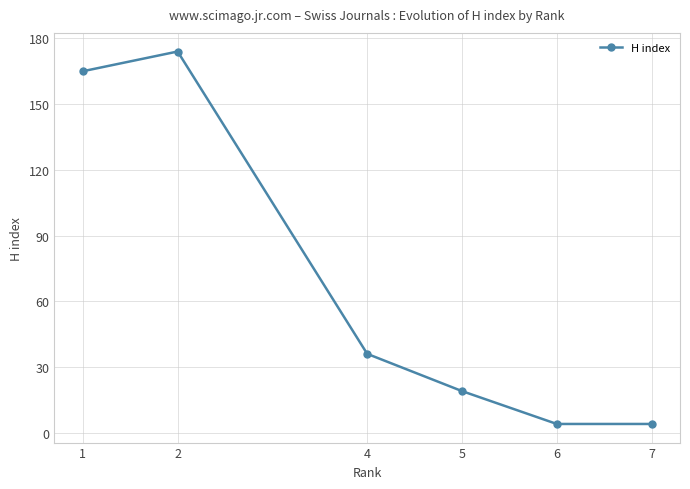

What is the change in value from 4 to 5?

-17